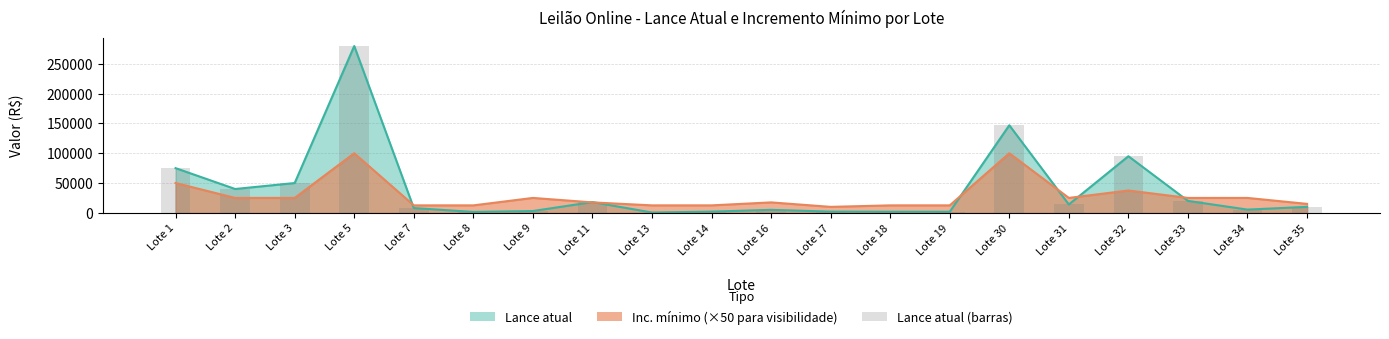

Is it true that the value at Lote 30 is 71541?

False